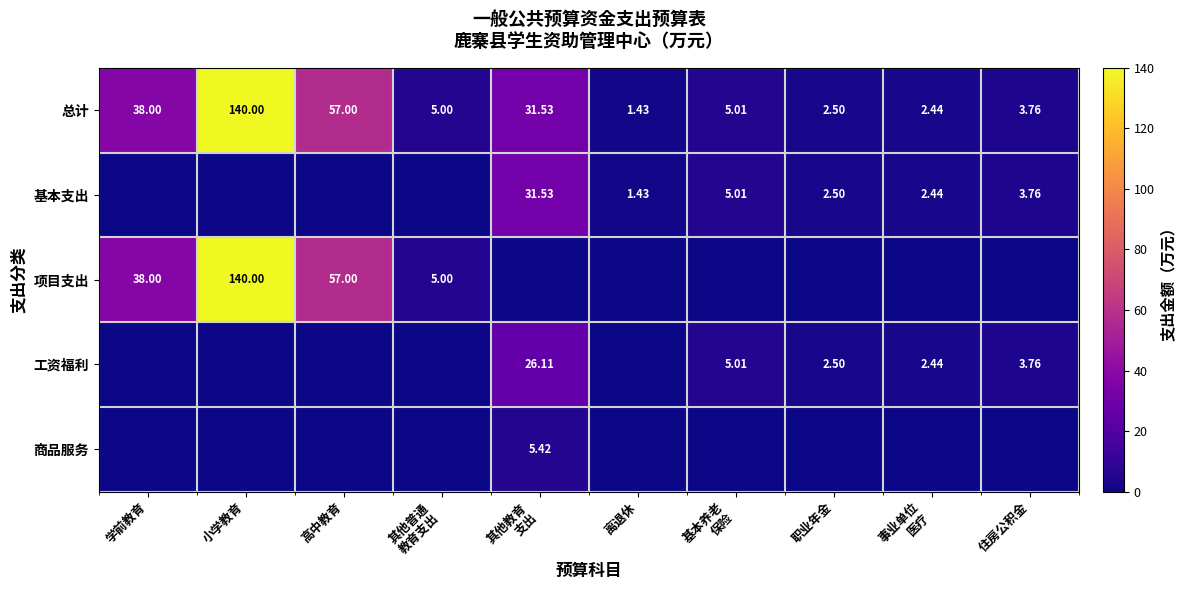

Where does the 总计 series first go above 5?

学前教育